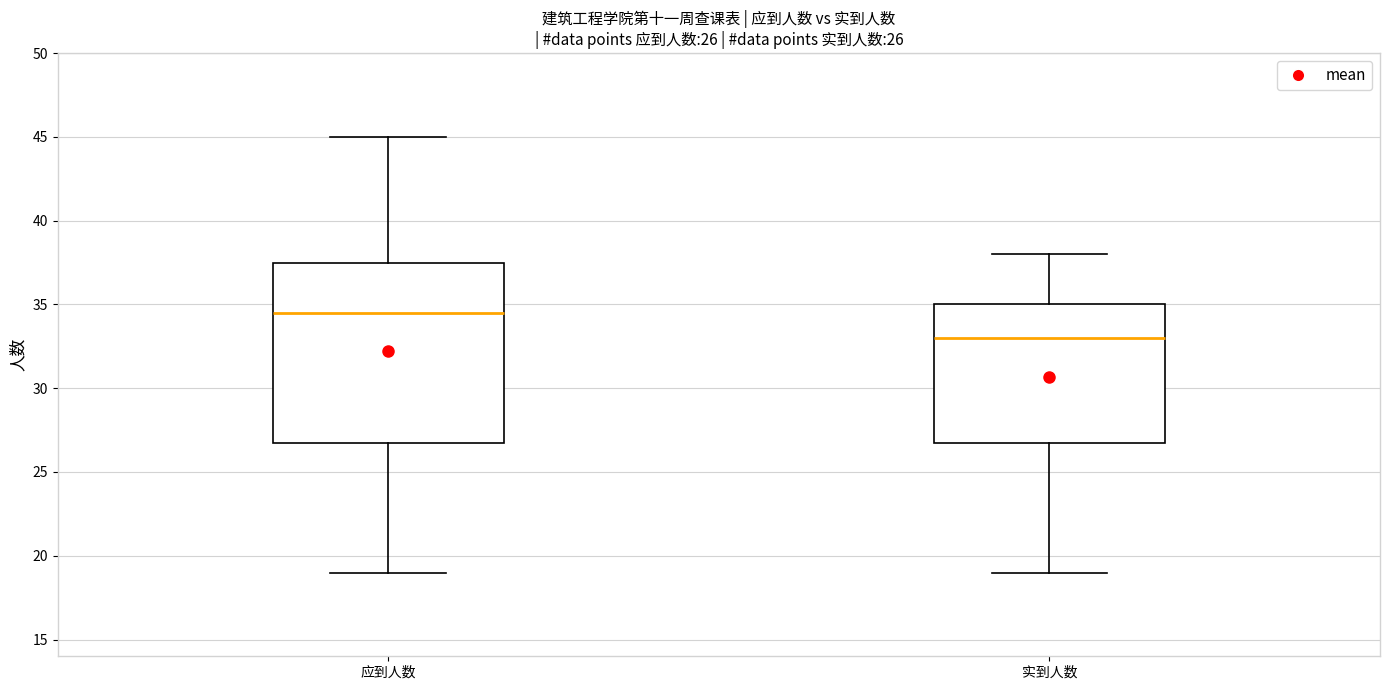

Which box has the highest median line?

应到人数